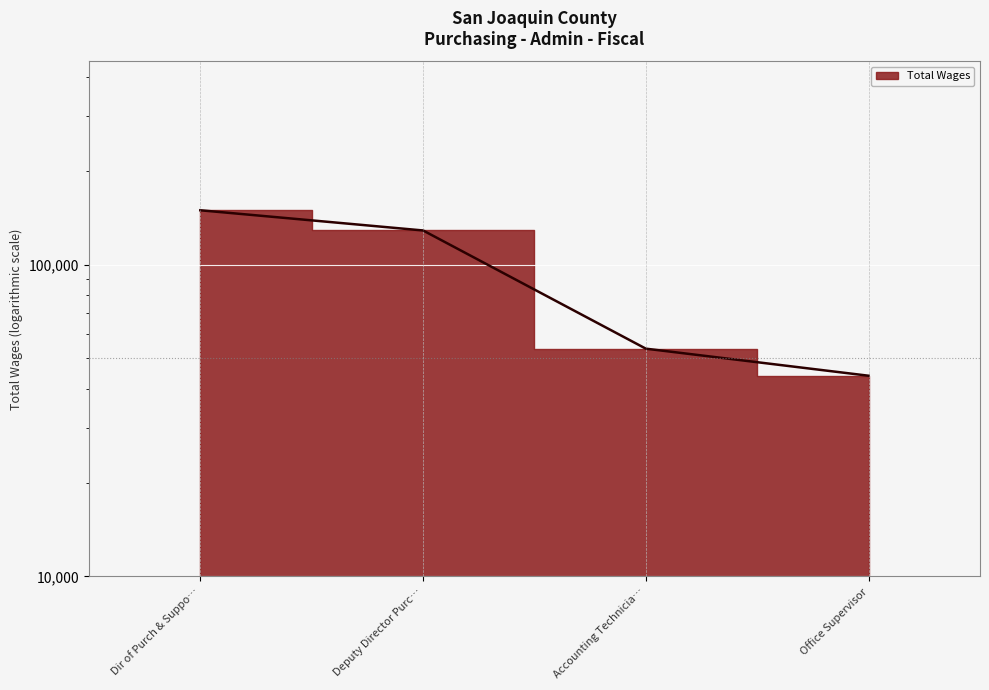

Where does the data first go above 128593?

Dir of Purch & Suppo…